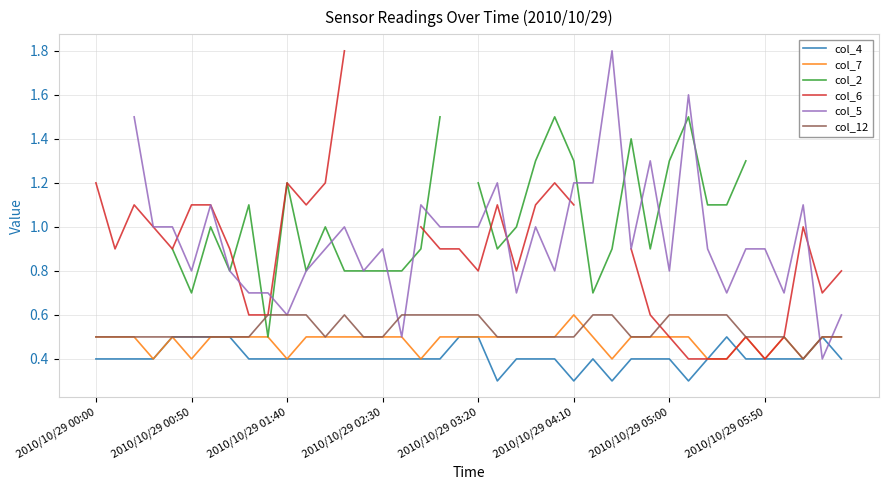

How many distinct data groups are displayed?

6